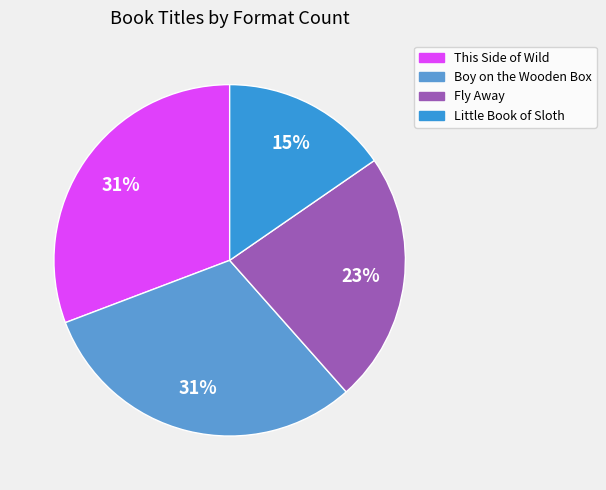

Is the sum of Little Book of Sloth and Fly Away greater than half?

No